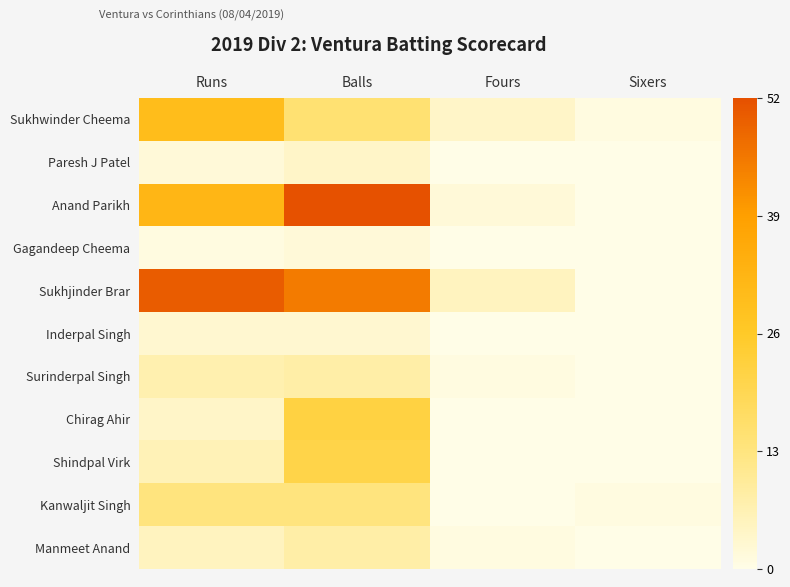

Reading left to right, what are all the values shown in this chart?

Sukhwinder Cheema: Runs=30	Balls=15	Fours=4	Sixers=1
Paresh J Patel: Runs=2	Balls=4	Fours=0	Sixers=0
Anand Parikh: Runs=32	Balls=52	Fours=2	Sixers=0
Gagandeep Cheema: Runs=1	Balls=2	Fours=0	Sixers=0
Sukhjinder Brar: Runs=50	Balls=45	Fours=5	Sixers=0
Inderpal Singh: Runs=3	Balls=3	Fours=0	Sixers=0
Surinderpal Singh: Runs=7	Balls=8	Fours=1	Sixers=0
Chirag Ahir: Runs=4	Balls=22	Fours=0	Sixers=0
Shindpal Virk: Runs=6	Balls=21	Fours=0	Sixers=0
Kanwaljit Singh: Runs=13	Balls=13	Fours=0	Sixers=1
Manmeet Anand: Runs=5	Balls=8	Fours=1	Sixers=0